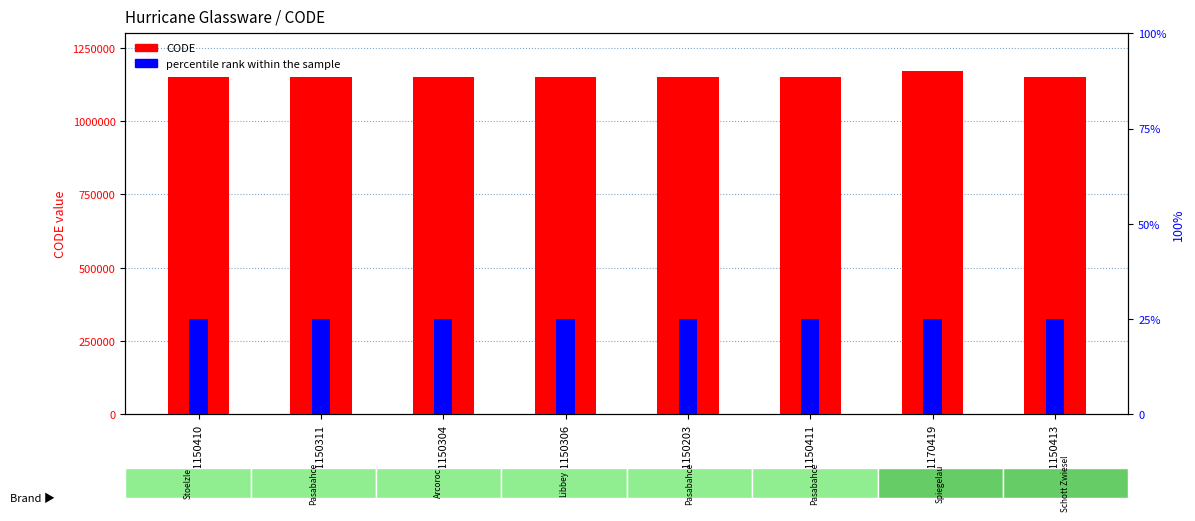

Rank the series by their maximum value, from lowest to highest.

percentile rank within the sample, CODE